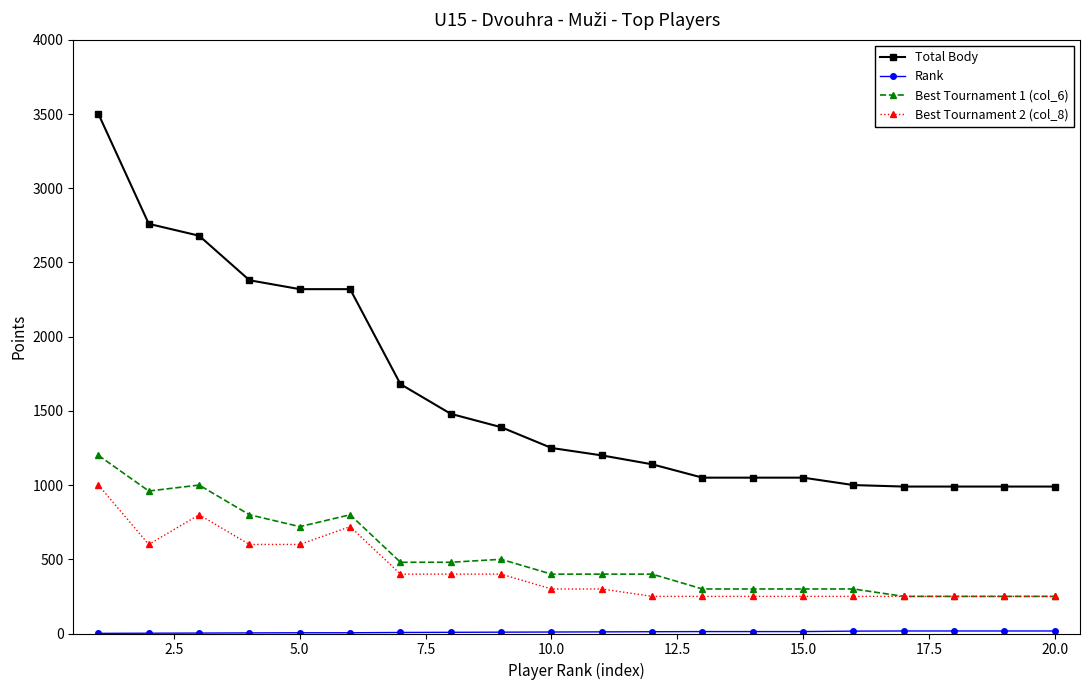

What is the maximum value shown in the chart?

3500